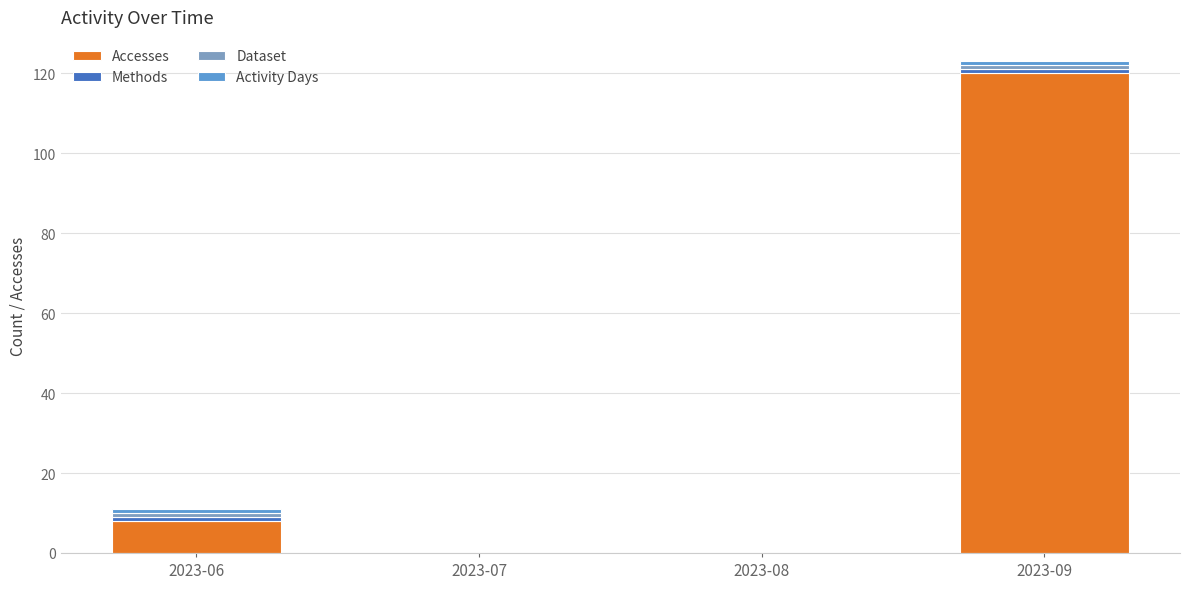

Which category has the highest value in the Accesses series?

2023-09